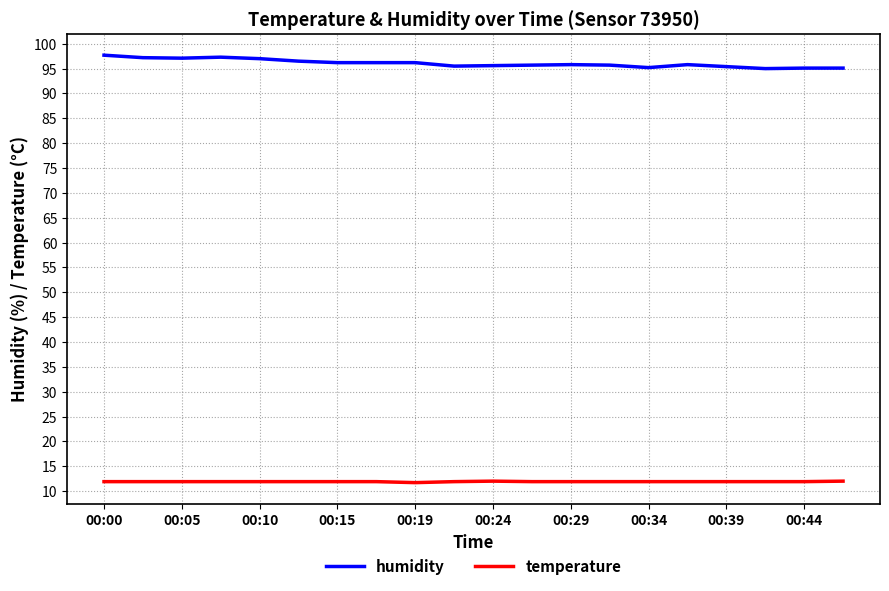

Which series has the largest total across all categories?

humidity